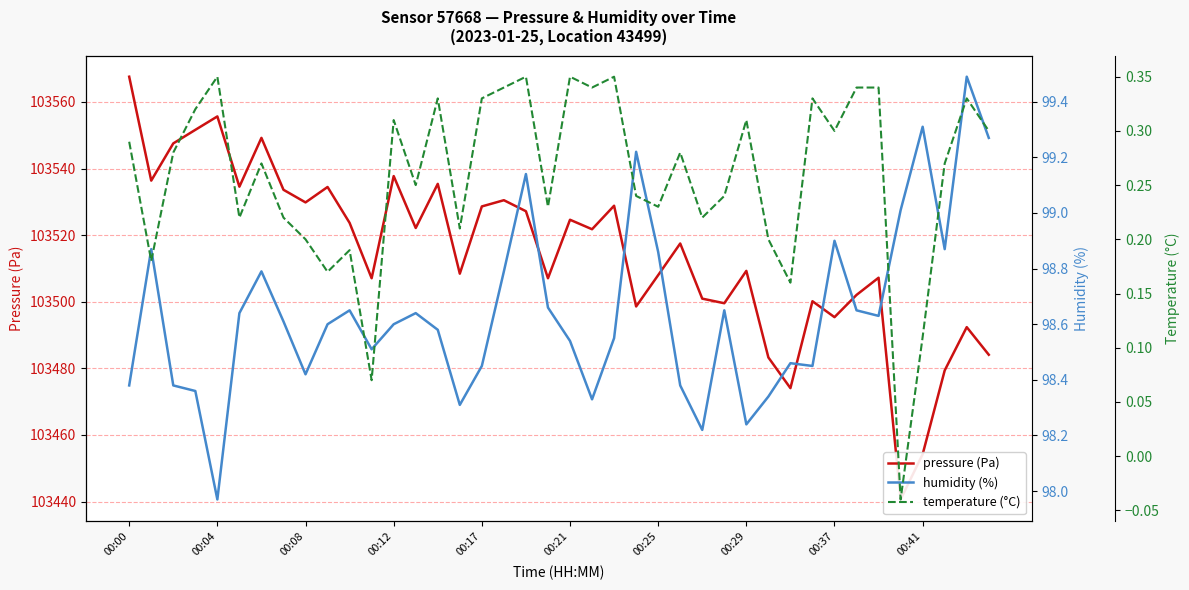

List the series in order of their peak value, highest first.

pressure (Pa), humidity (%), temperature (°C)